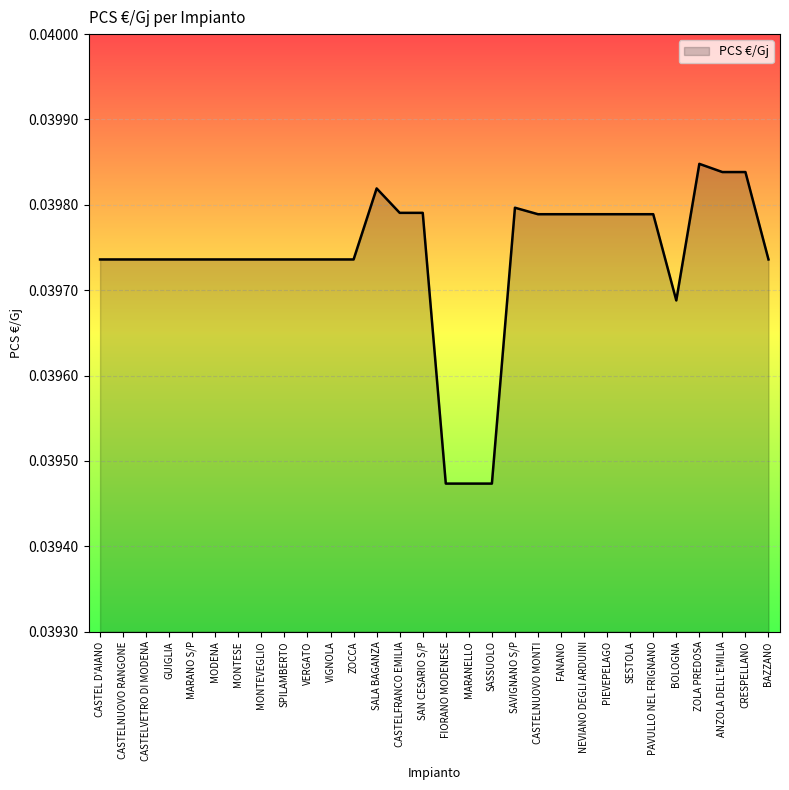

The value at MODENA is 0.1. True or false?

False